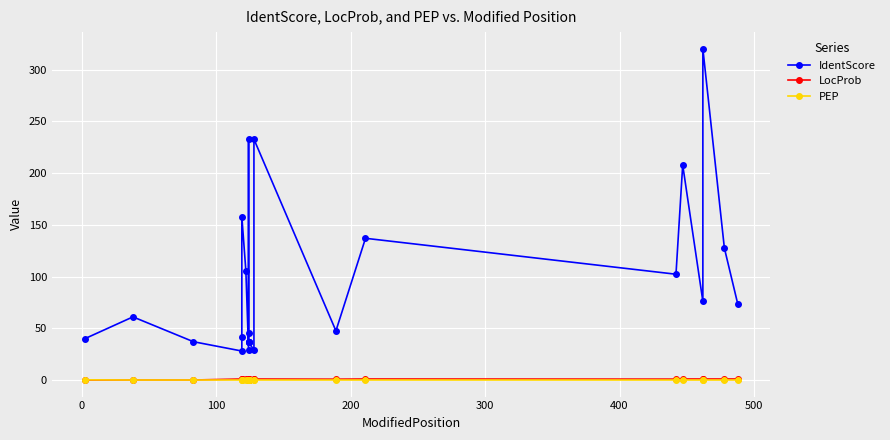

Reading left to right, what are all the values shown in this chart?

IdentScore: 39.8	61.0	37.0	28.0	42.0	157.9	105.5	29.0	232.7	45.0	36.4	36.4	36.4	36.4	29.0	232.7	47.5	136.9	102.2	207.8	76.0	320.1	127.5	73.3
LocProb: 0.0	0.0	0.0	1.0	1.0	1.0	0.9	1.0	1.0	1.0	0.0	0.0	0.0	0.0	1.0	1.0	0.8	1.0	0.9	1.0	1.0	1.0	1.0	1.0
PEP: 0.2	0.0	0.0	0.0	0.0	0.0	0.0	0.0	0.0	0.0	0.0	0.0	0.0	0.0	0.0	0.0	0.0	0.0	0.0	0.0	0.0	0.0	0.0	0.0